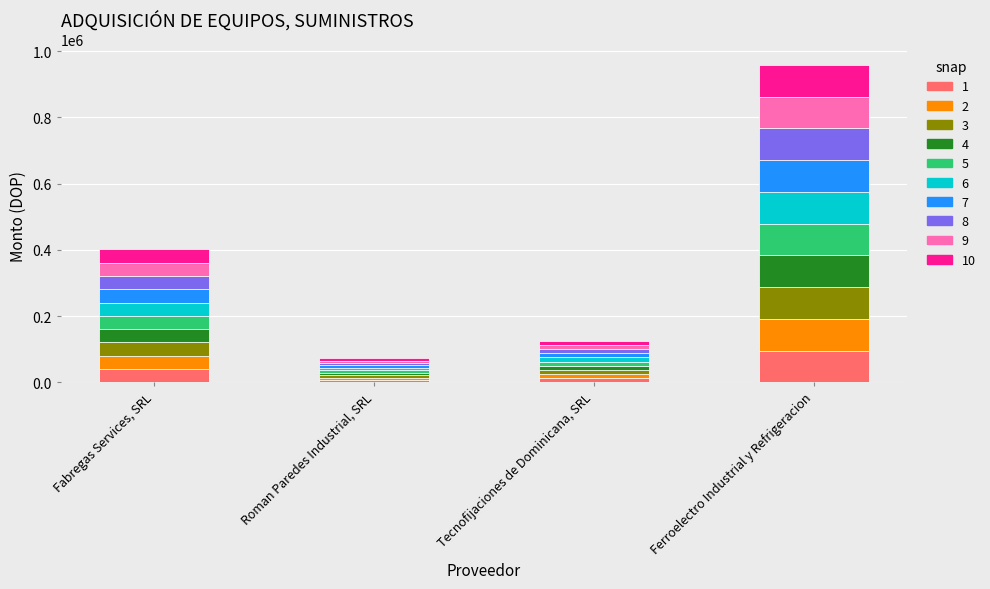

At which category is the sum across all series the highest?

Ferroelectro Industrial y Refrigeracion